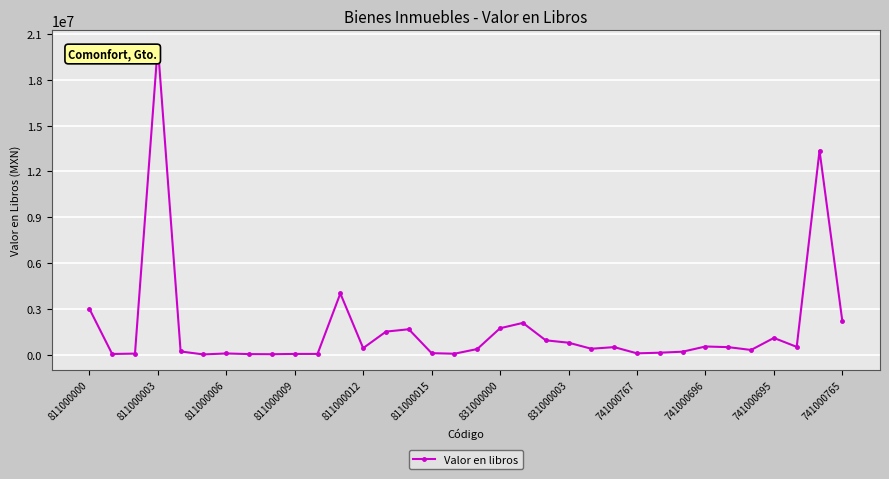

What is the difference between the second highest and second lowest values?

13339110.3